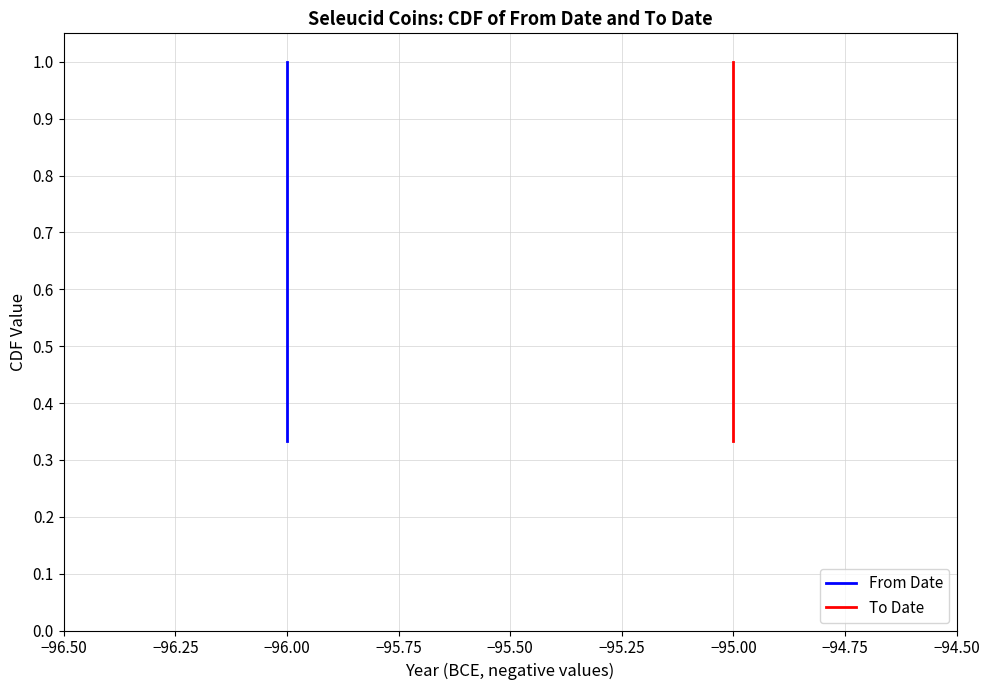

Which series has the largest range (max minus min)?

From Date